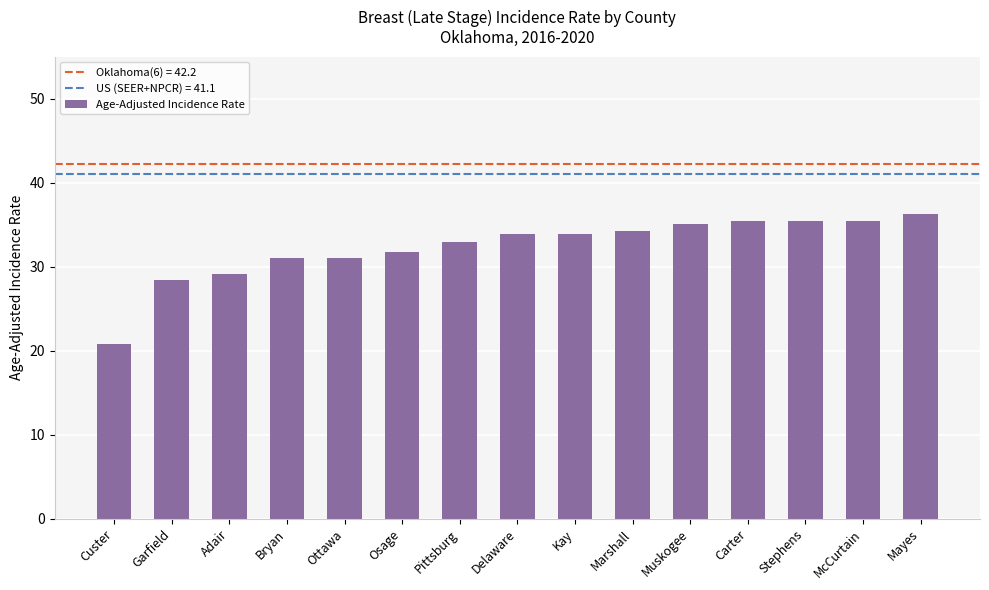

Are the bars horizontal?

No